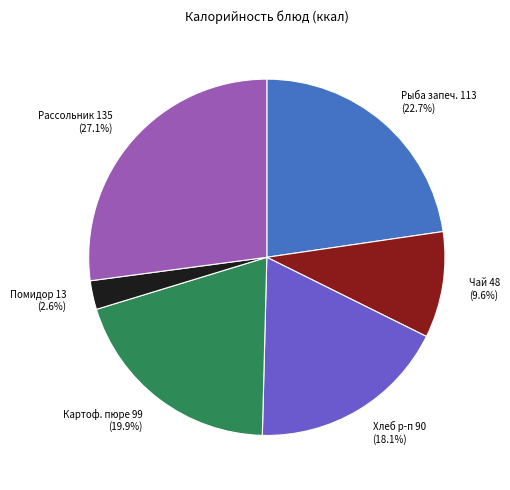

Rank the categories by value from lowest to highest.

Помидор 13 (2.6%), Чай 48 (9.6%), Хлеб р-п 90 (18.1%), Картоф. пюре 99 (19.9%), Рыба запеч. 113 (22.7%), Рассольник 135 (27.1%)